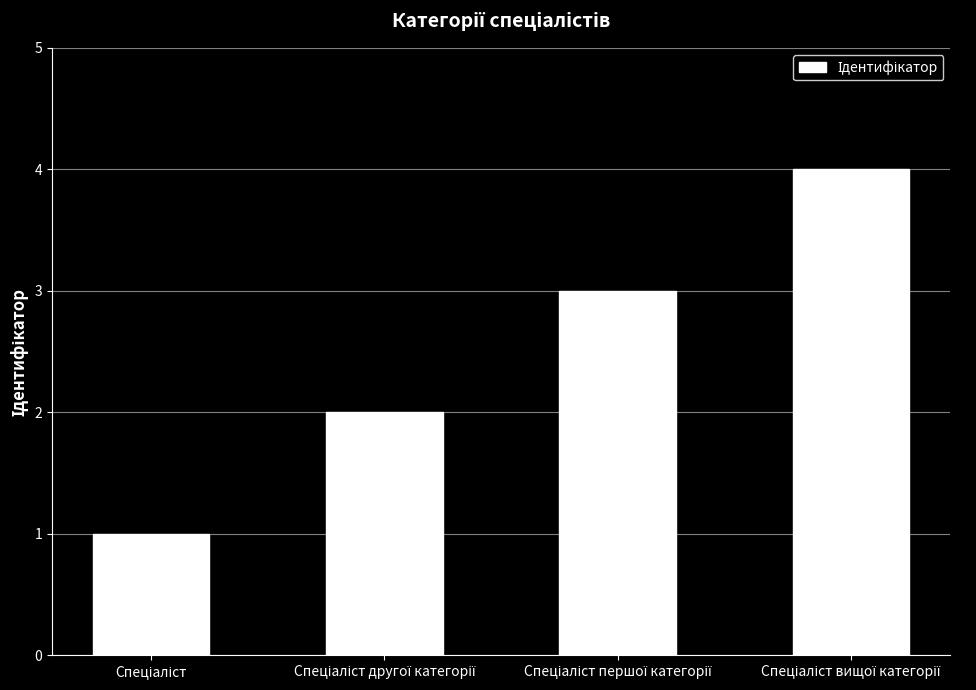

What is the maximum value shown in the chart?

4